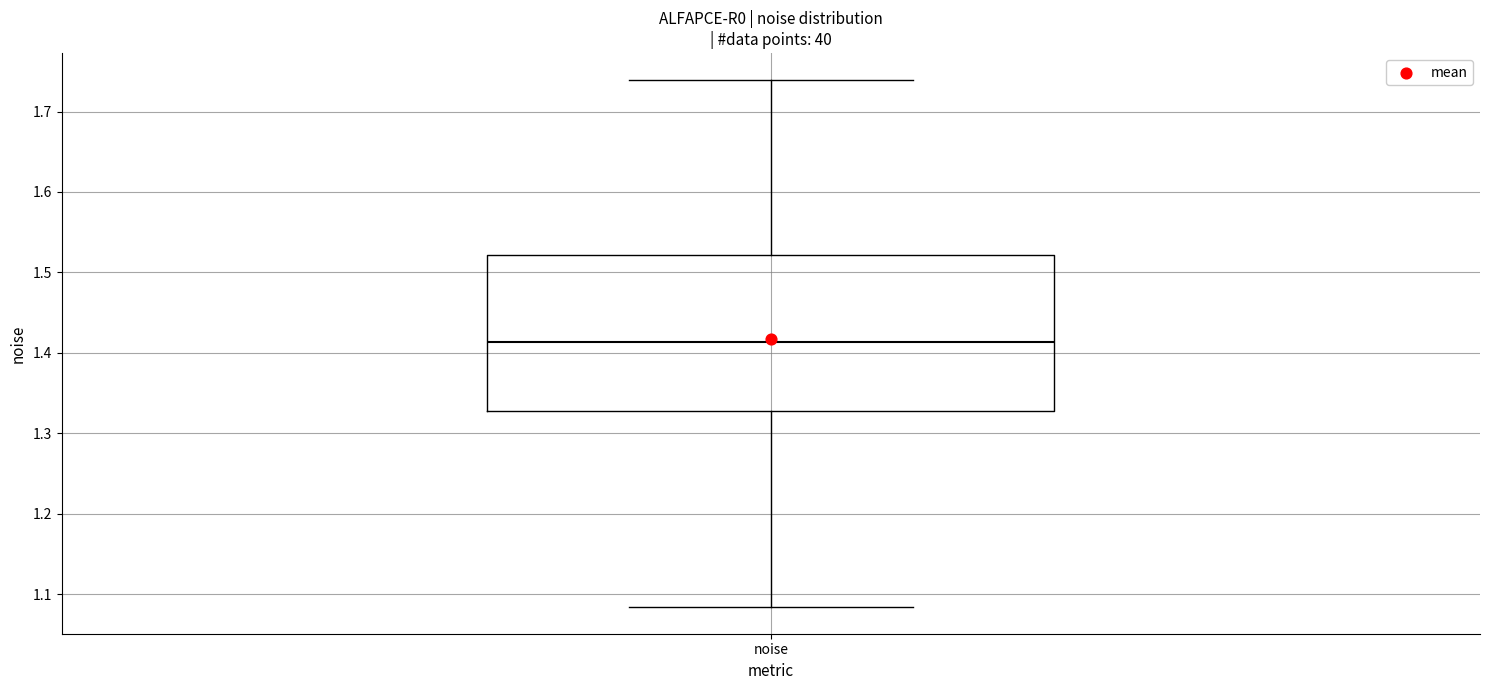

Where is the lower edge of the box for noise on the y-axis? The values are not printed on the chart, so give them approximately, as read against the axis.

1.33